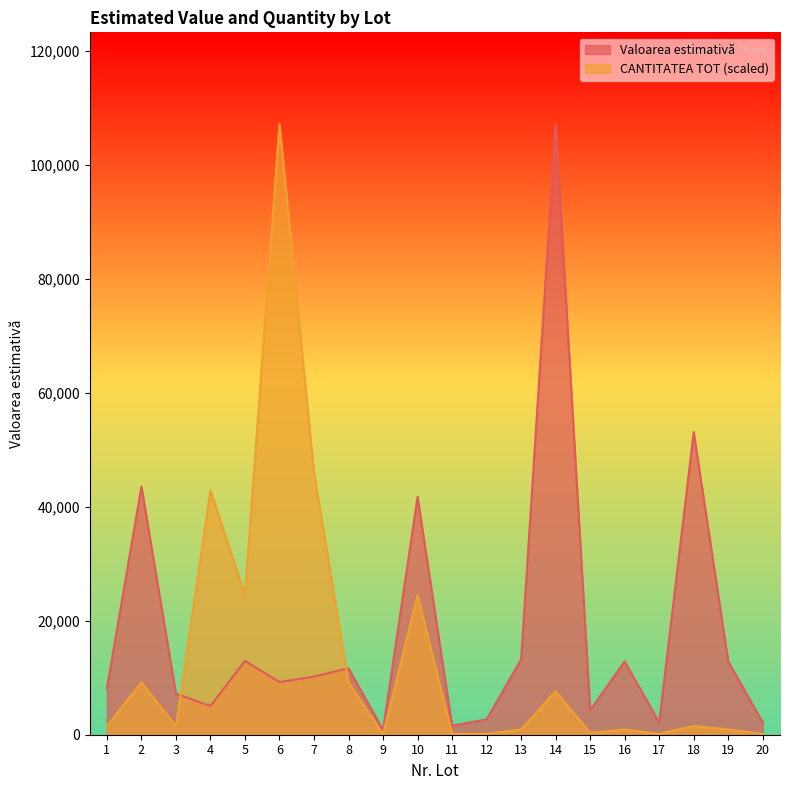

At which category does the chart reach its minimum across all series?

9